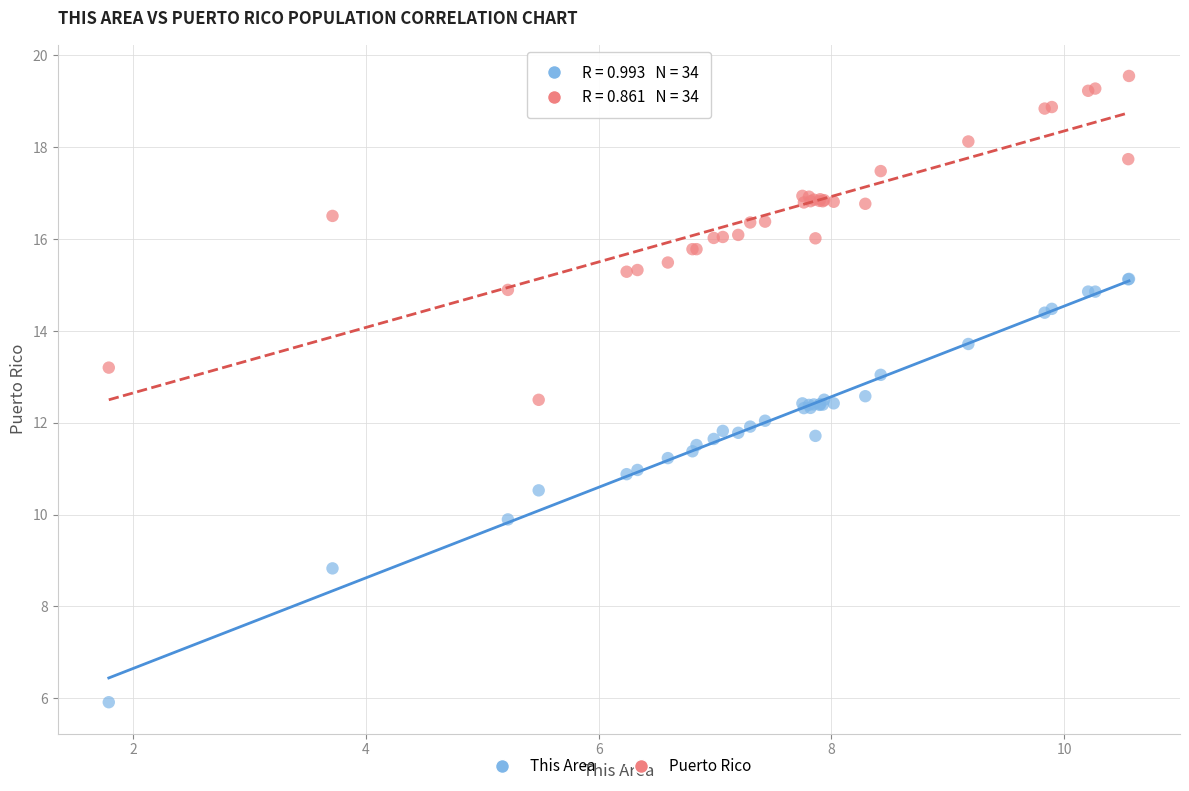

Which series has the largest Y range (max minus min)?

This Area